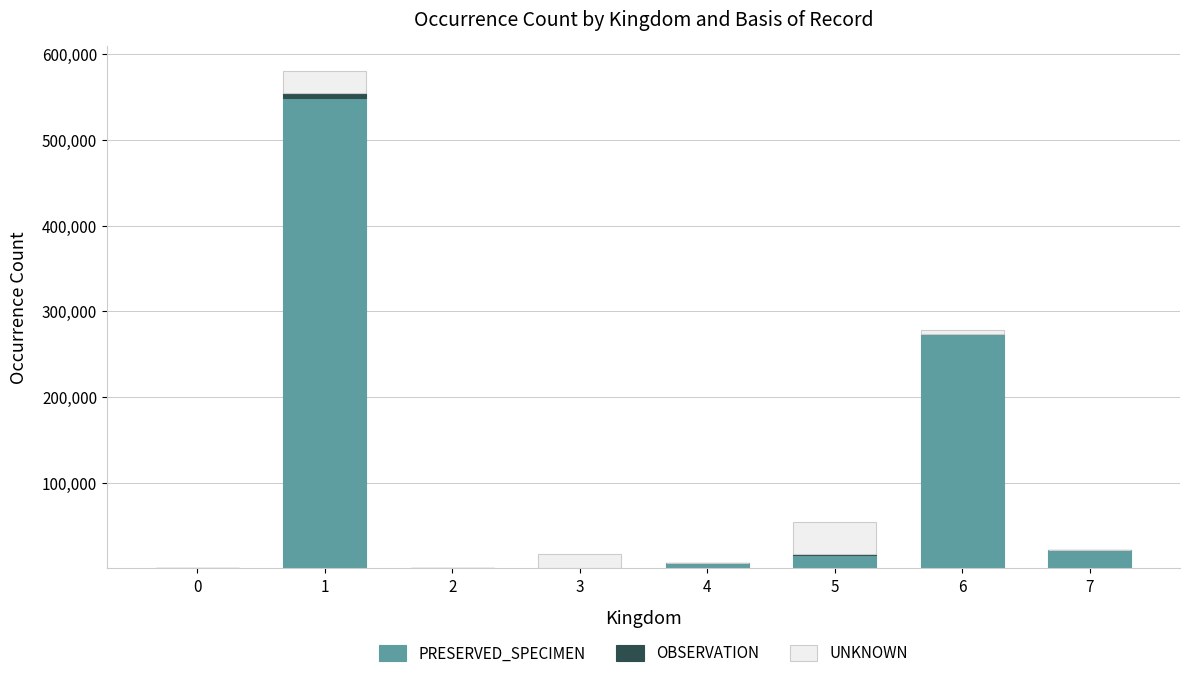

How many data points does each series have?

8